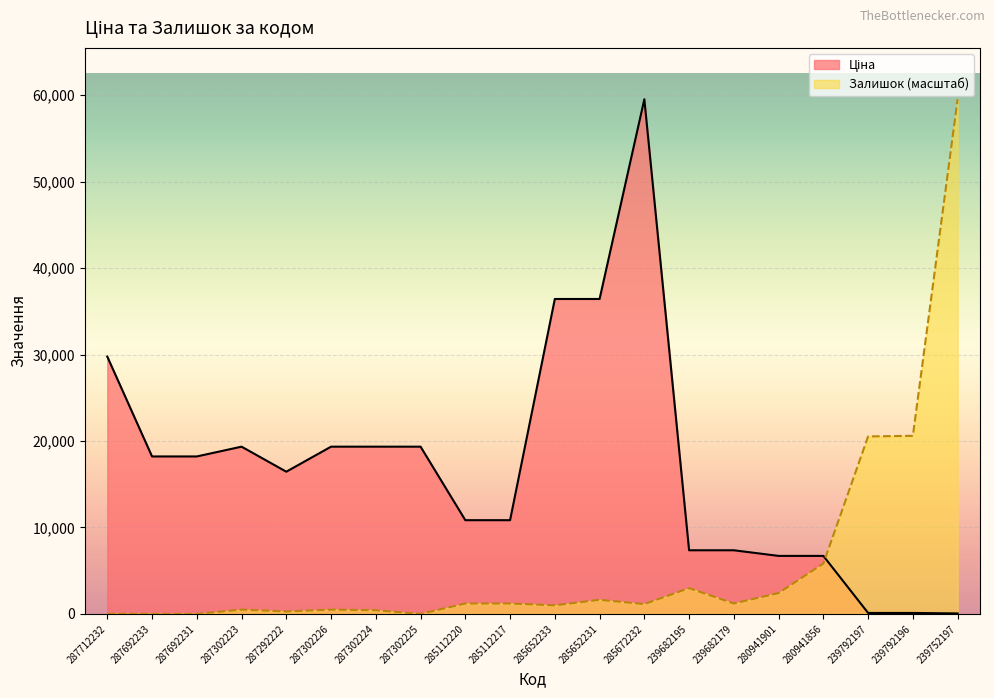

Where is Ціна nearest to the value 29789?

287712232